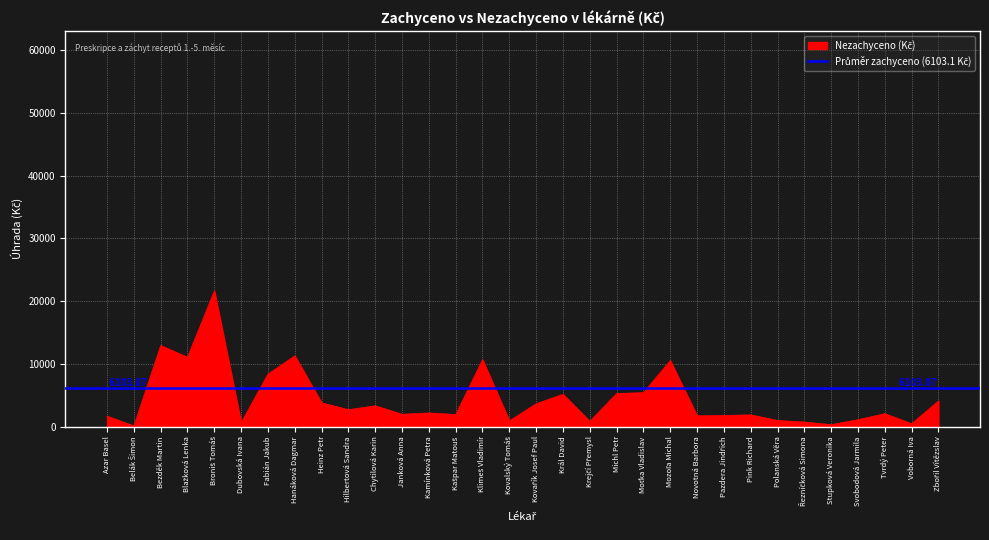

True or false: the data shows 524.7 at Polanská Věra.

False